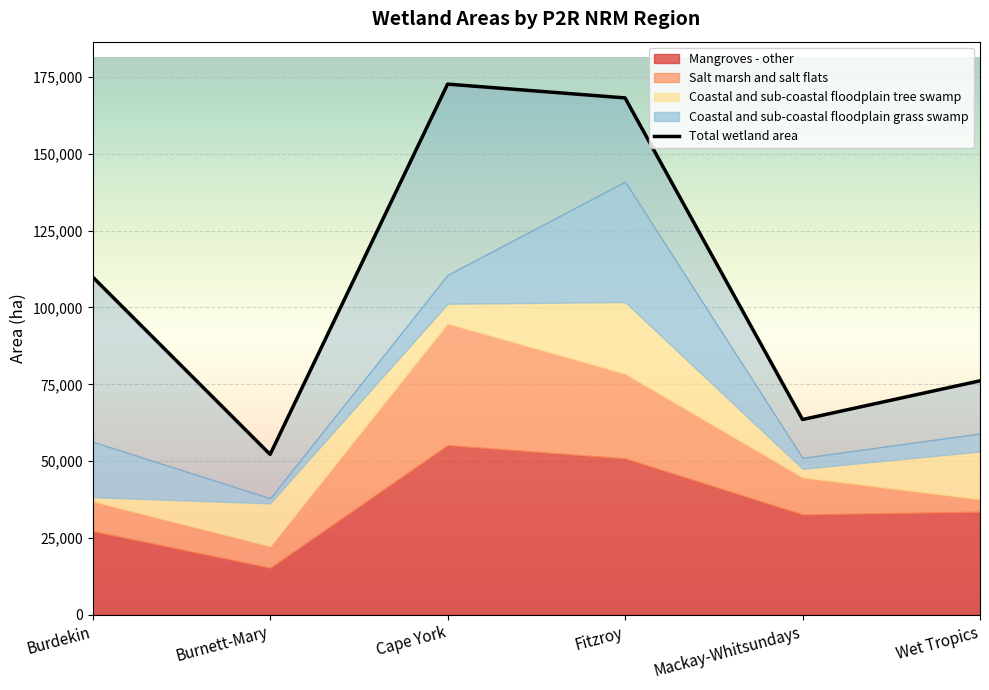

What is the maximum value for Coastal and sub-coastal floodplain tree swamp?

23344